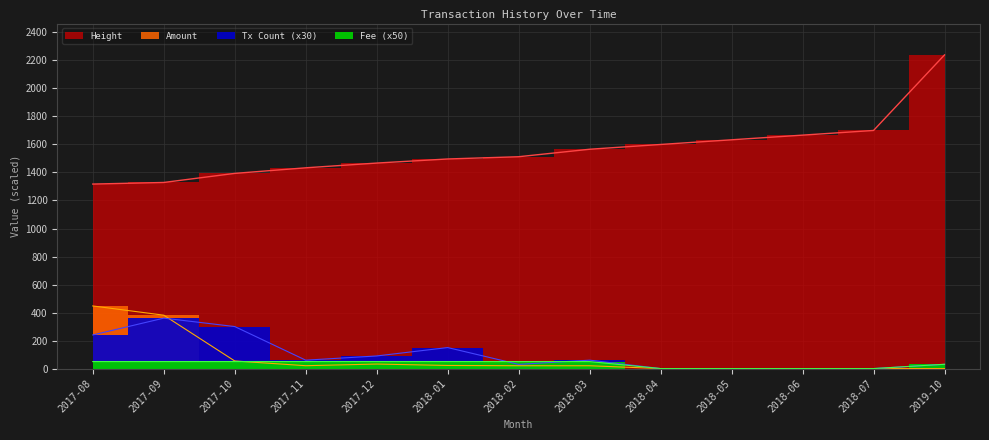

The value of Fee at 2018-04 is 0.0. True or false?

True